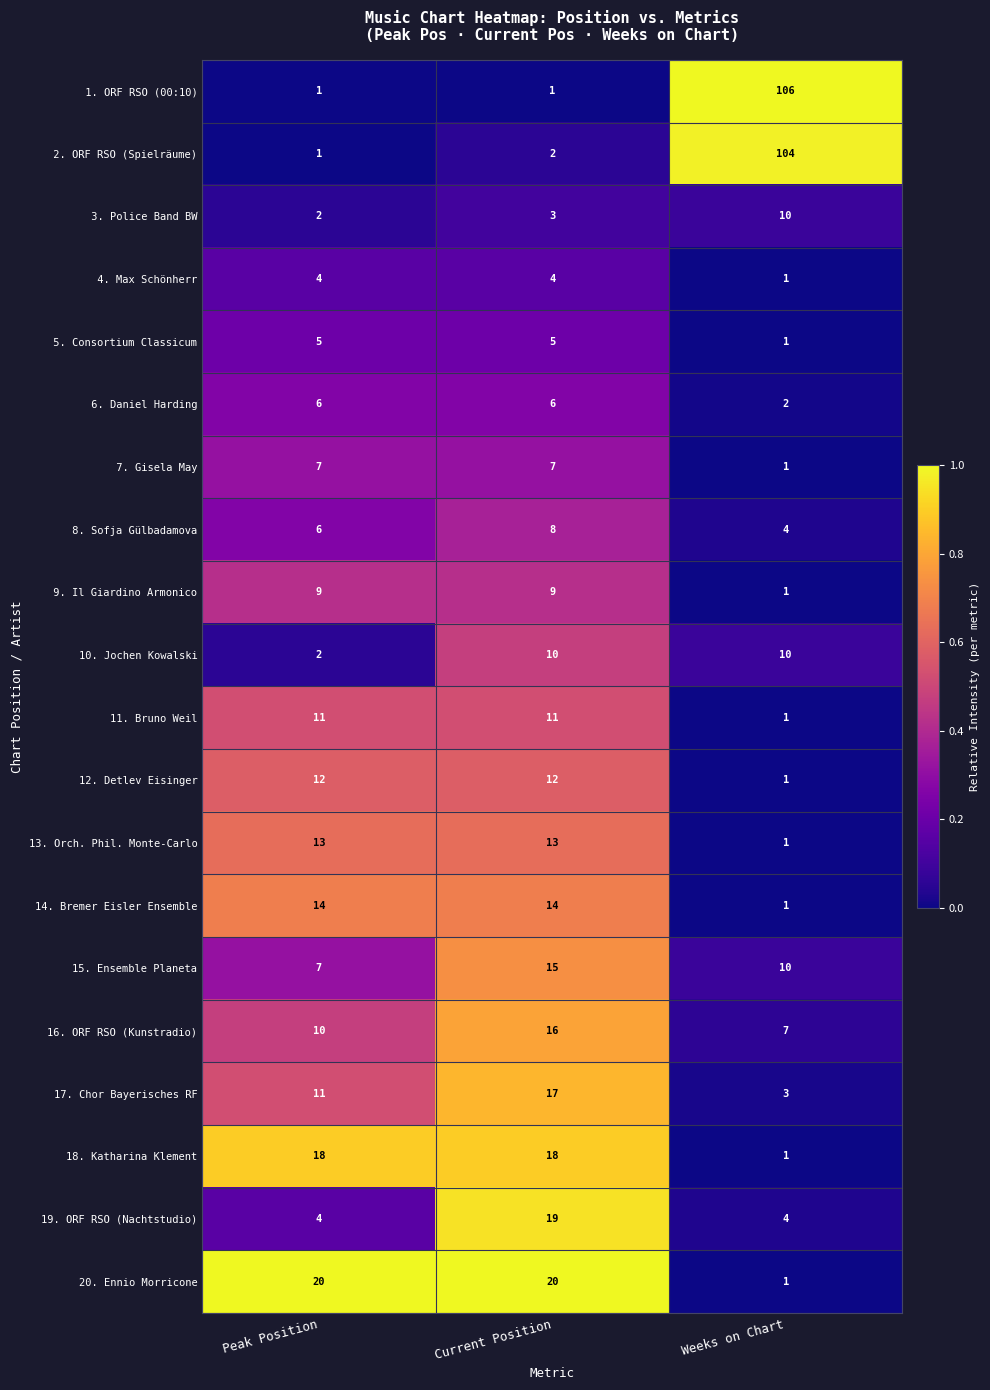

Which label corresponds to the largest value in the chart?

Weeks on Chart